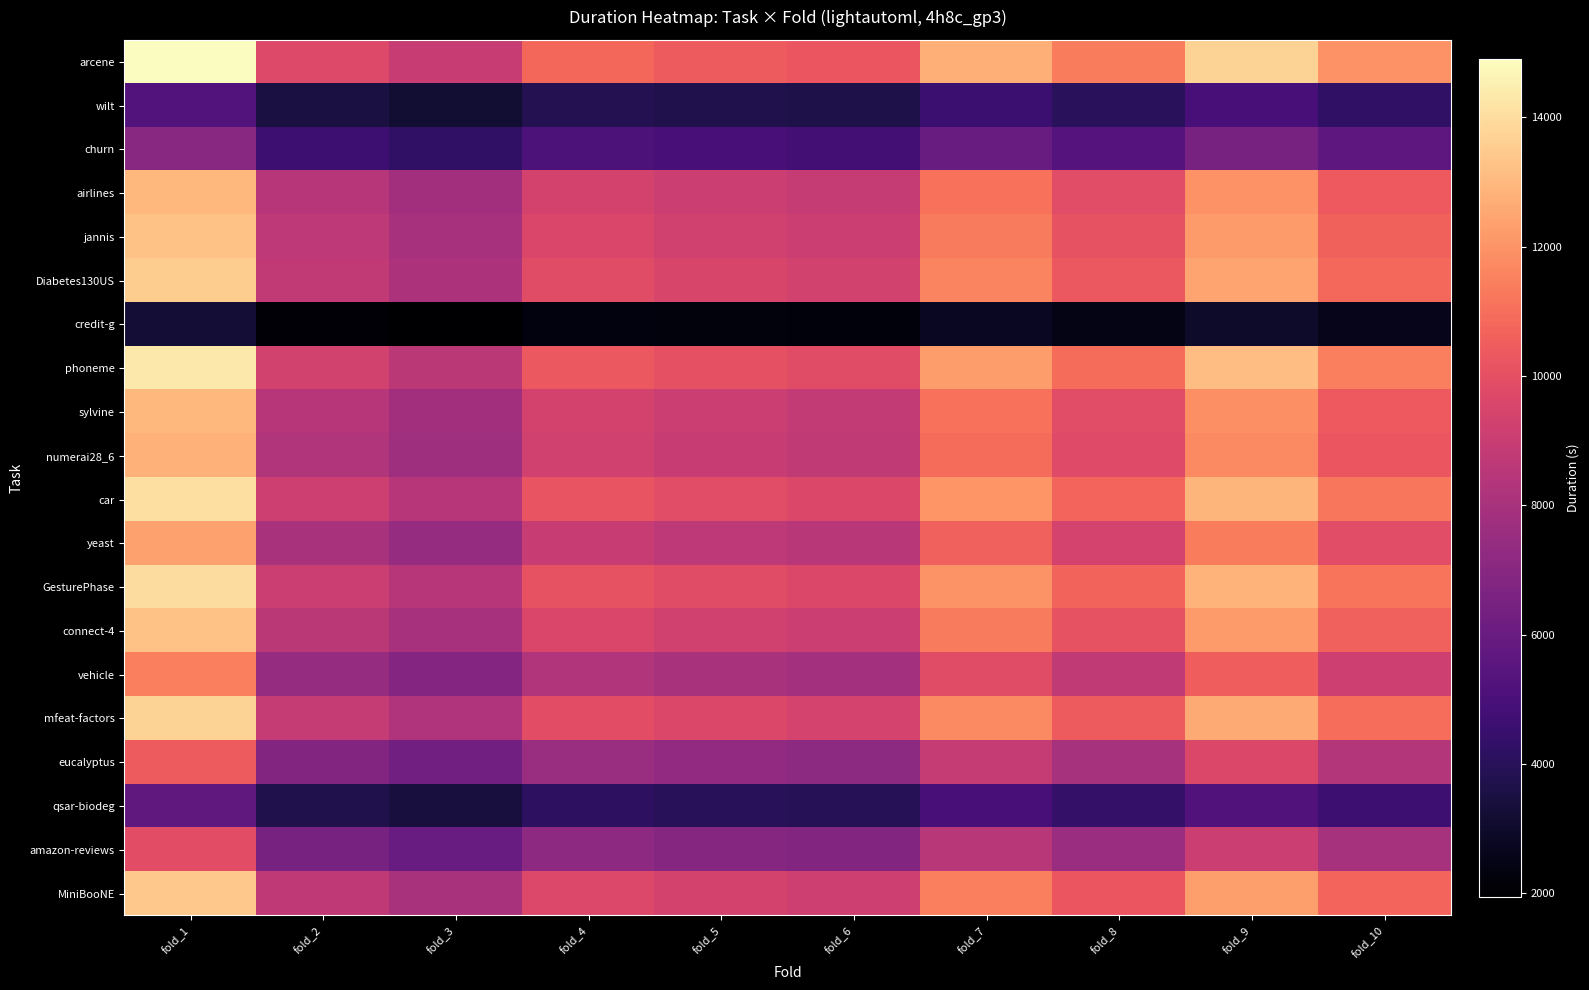

Rank the series at fold_5 from highest to lowest value.

arcene, phoneme, car, GesturePhase, mfeat-factors, Diabetes130US, MiniBooNE, jannis, connect-4, airlines, sylvine, numerai28_6, yeast, vehicle, eucalyptus, amazon-reviews, churn, qsar-biodeg, wilt, credit-g